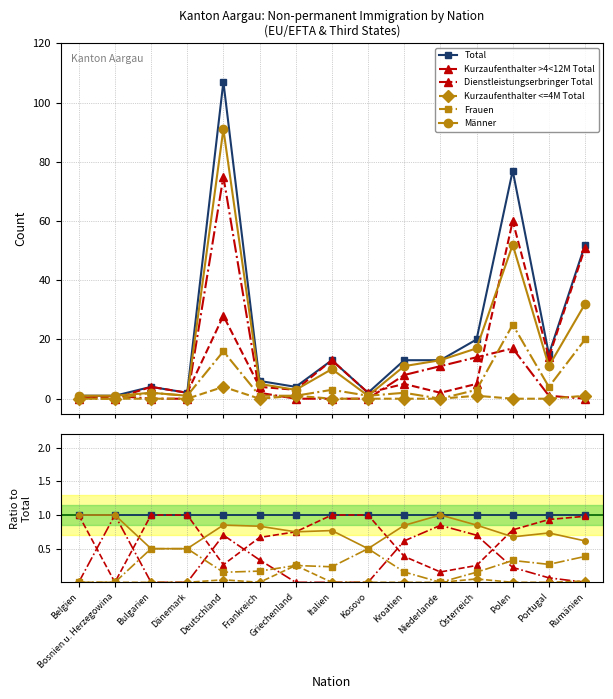

How many values in Dienstleistungserbringer Total are above zero?

8